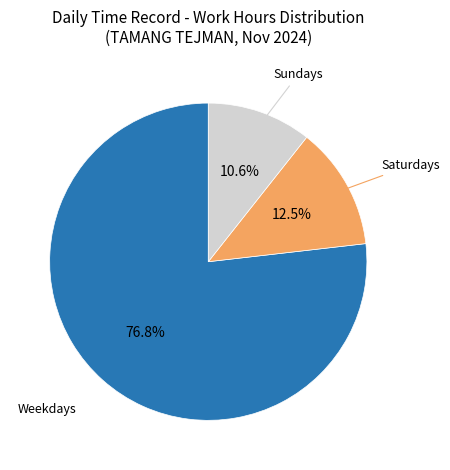

Is there a majority slice in this chart?

Yes